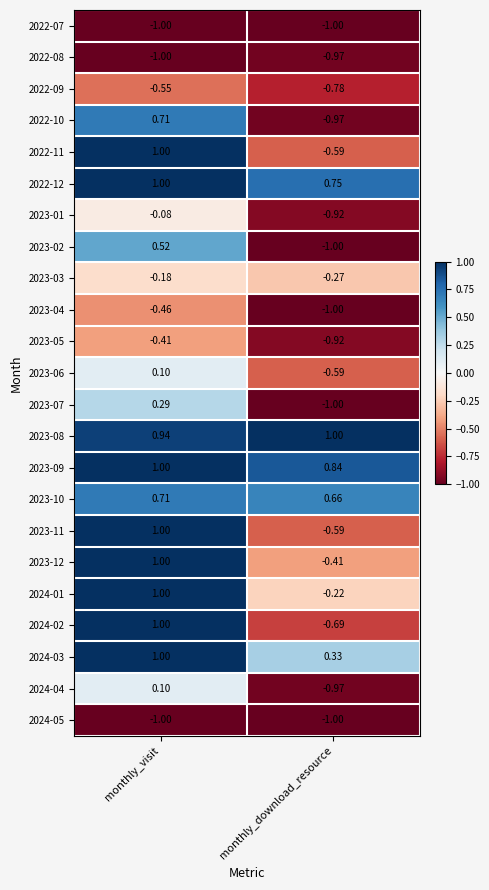

Where is 2023-03 nearest to the value 0?

monthly_visit